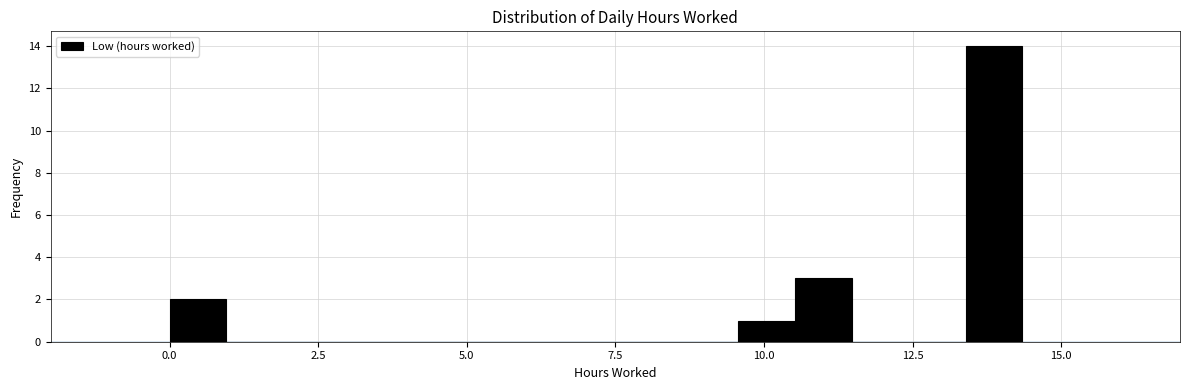

Around what value on the x-axis is the tallest bar? Give the approximate position of its centre, as read against the axis.

14.0